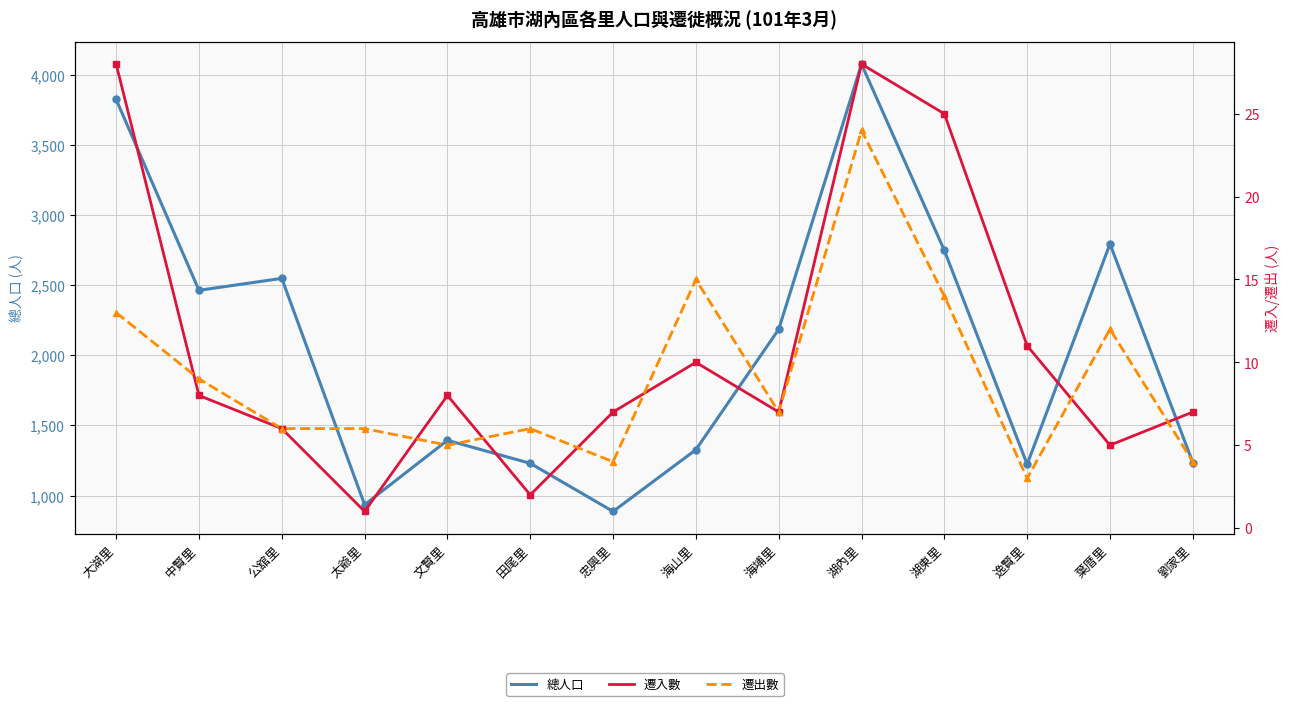

What is the average value of the 總人口 series?

2062